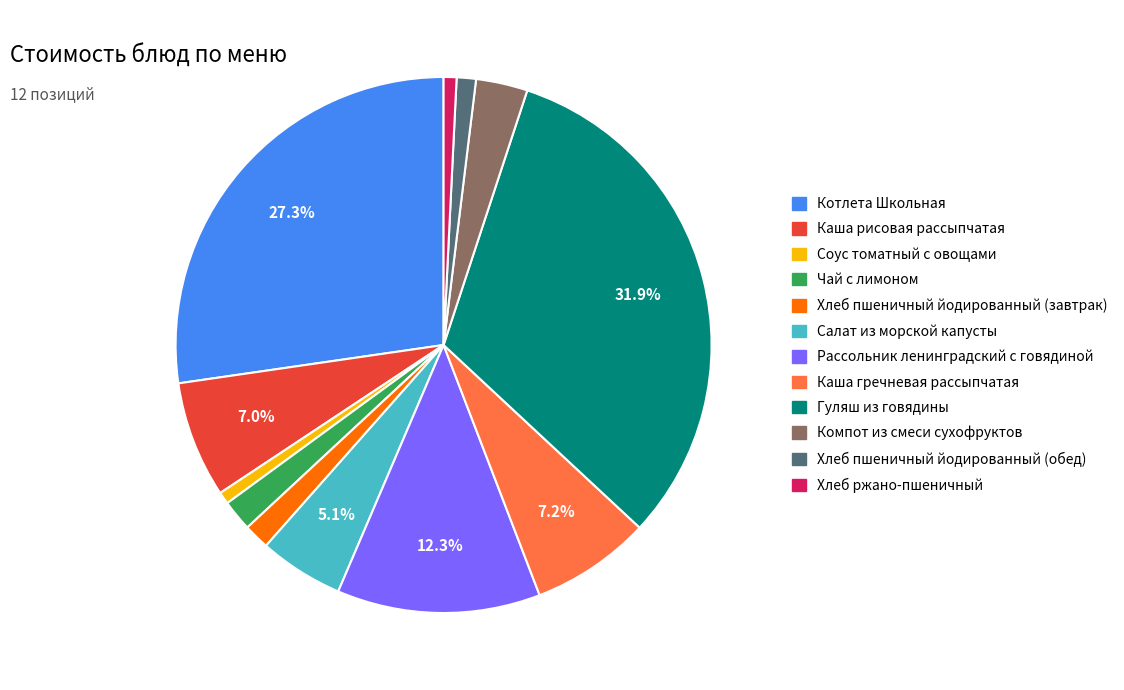

True or false: Рассольник ленинградский с говядиной accounts for 27% of the total.

False